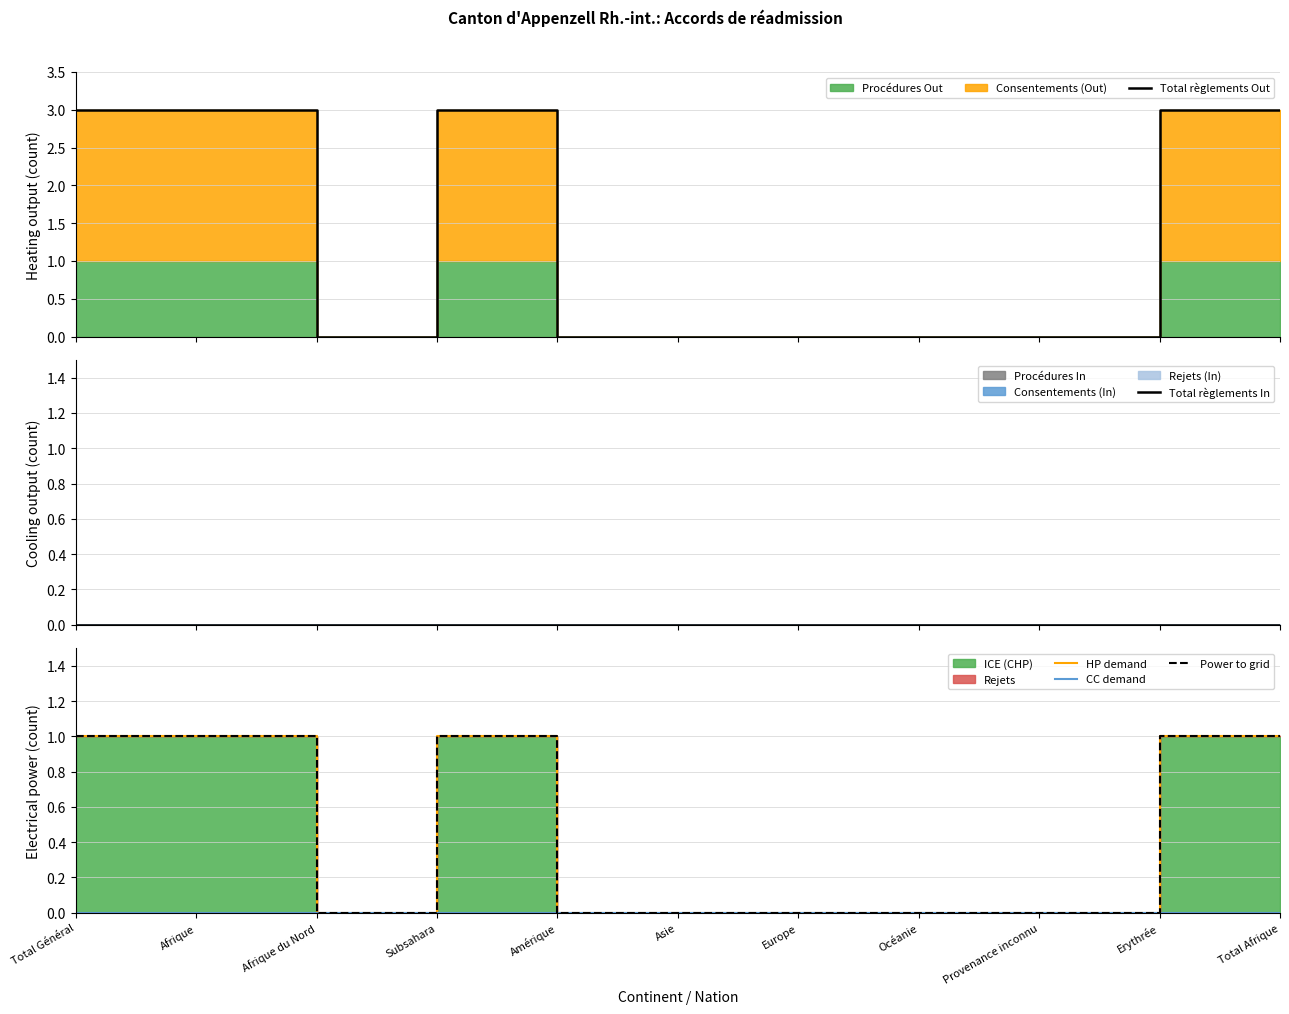

Rank the series at Europe from highest to lowest value.

Total règlements Out, Total règlements In, HP demand, CC demand, Power to grid